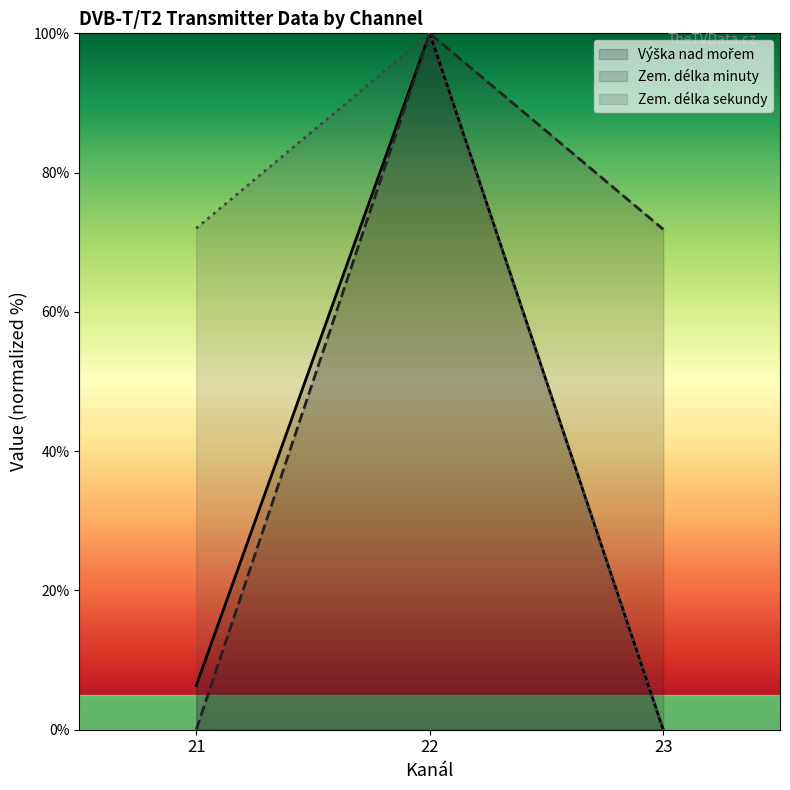

Which has a higher value, 23 or 21?

21